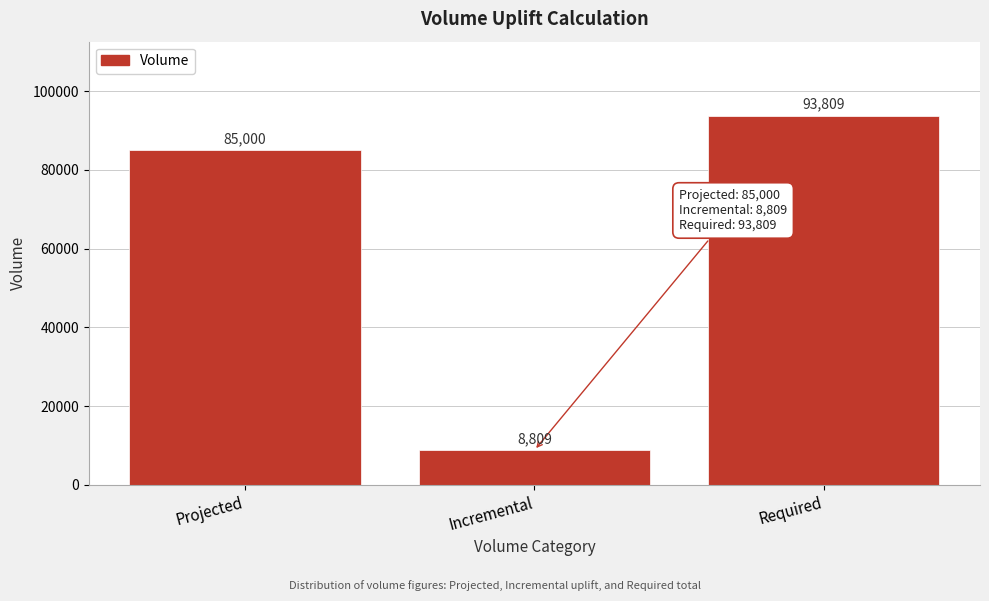

True or false: the data shows 15036.6 at Incremental.

False